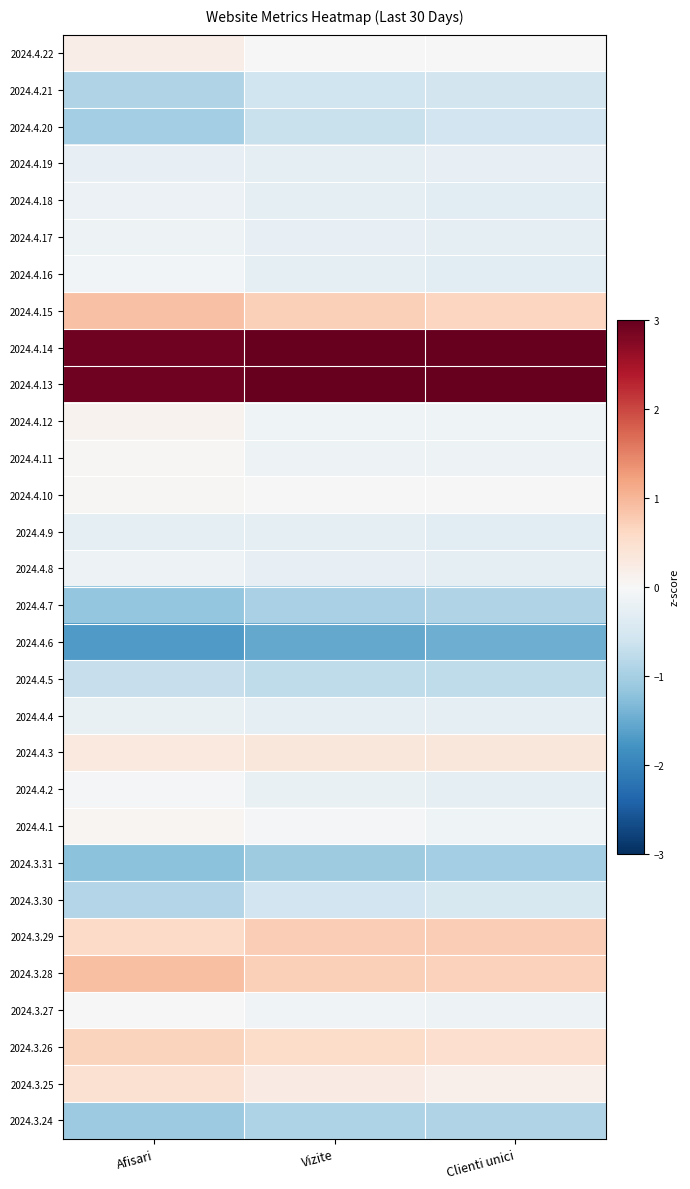

Which label corresponds to the largest value in the chart?

Clienti unici